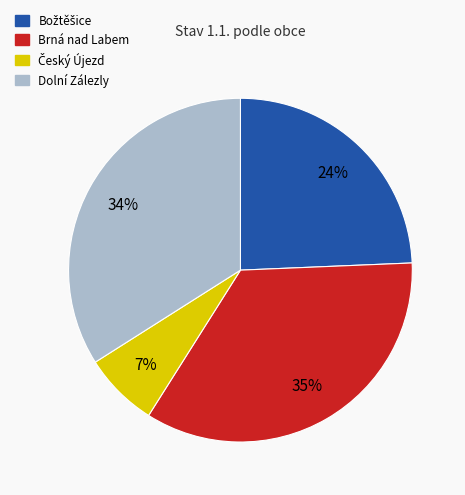

Count the number of slices in the pie.

4